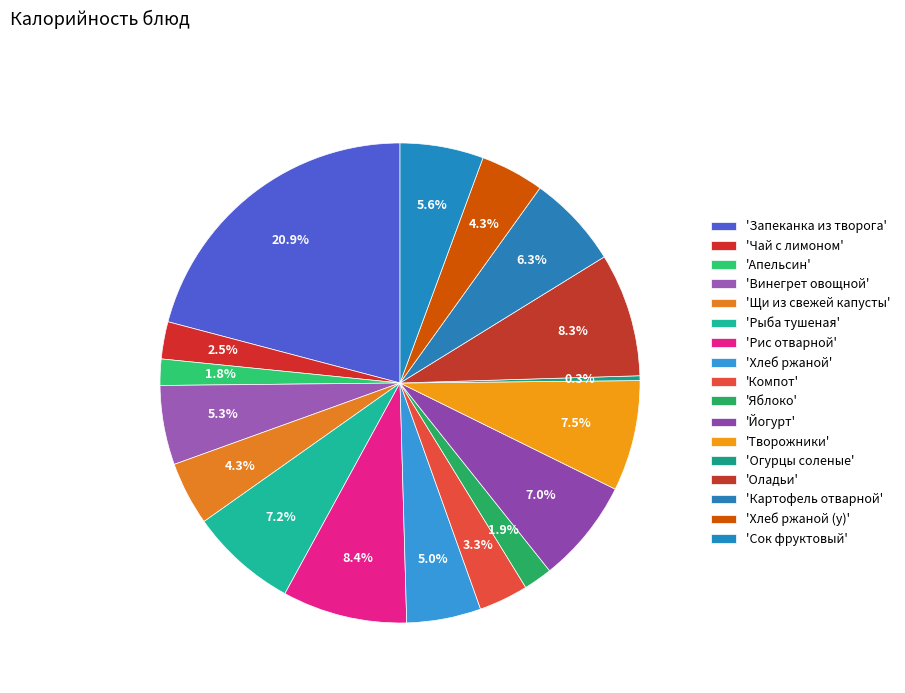

How many slices are in this pie chart?

17